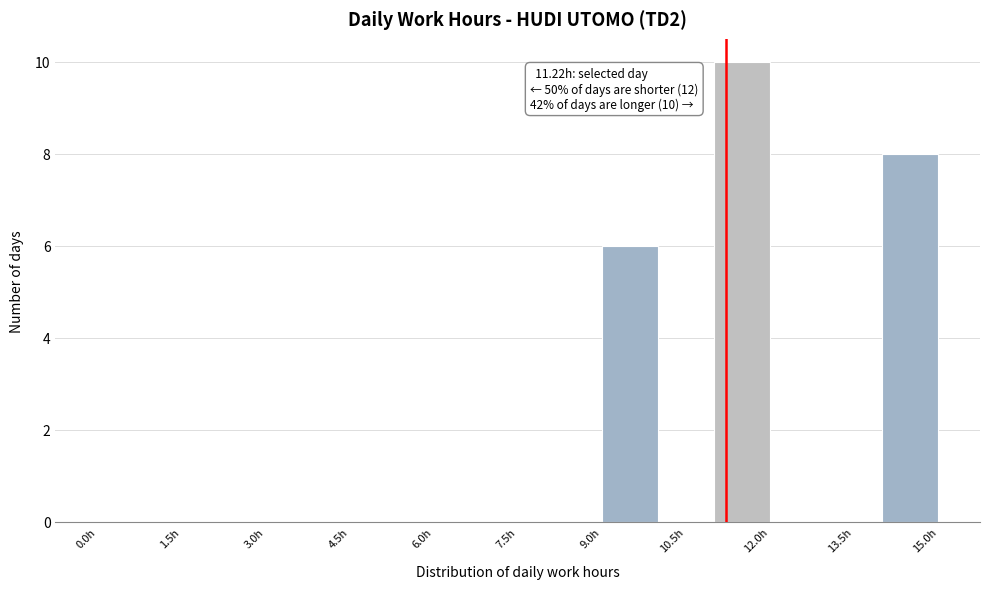

Over which range of the x-axis is the bar tallest?

11 to 12